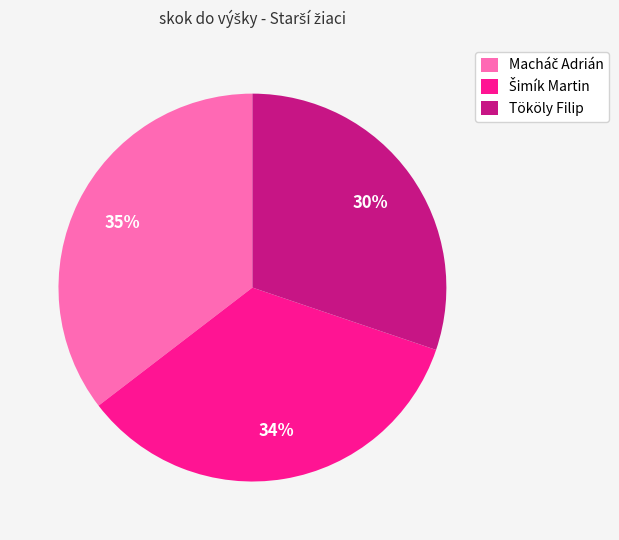

Is Tököly Filip the majority of the pie?

No